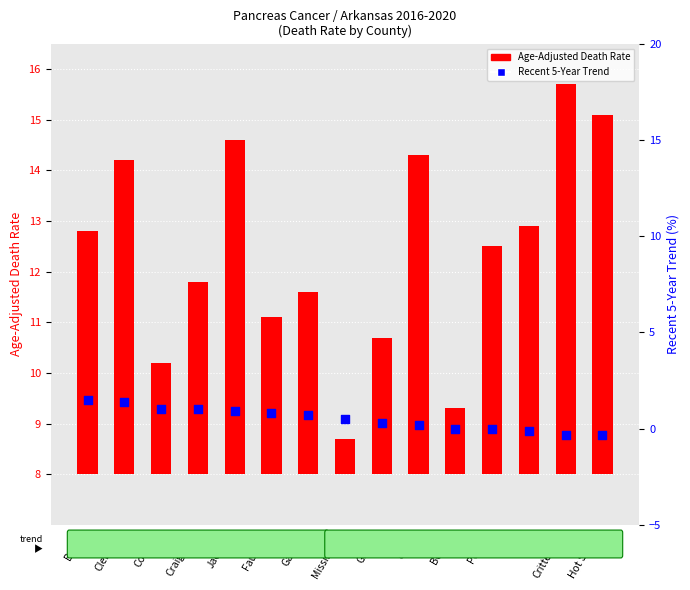

What are all the series names shown in the legend?

Age-Adjusted Death Rate, Recent 5-Year Trend